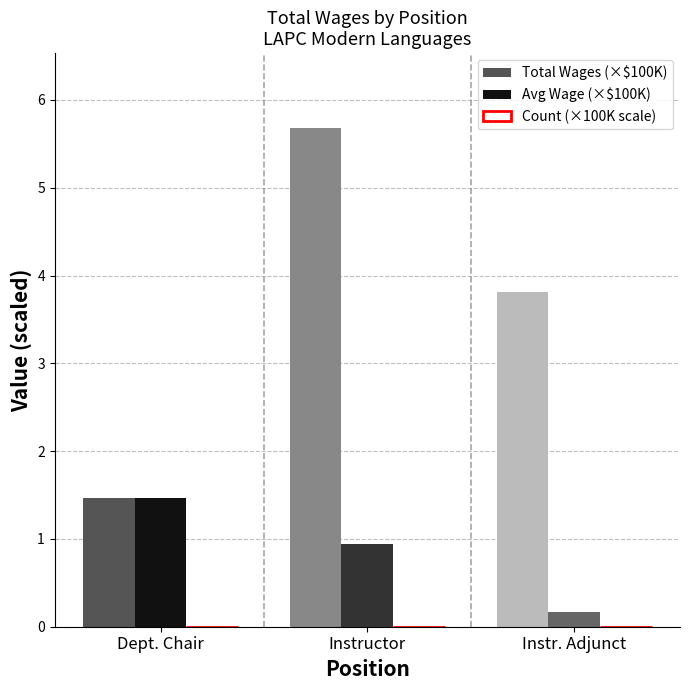

Which category has the highest value across all series?

Instructor